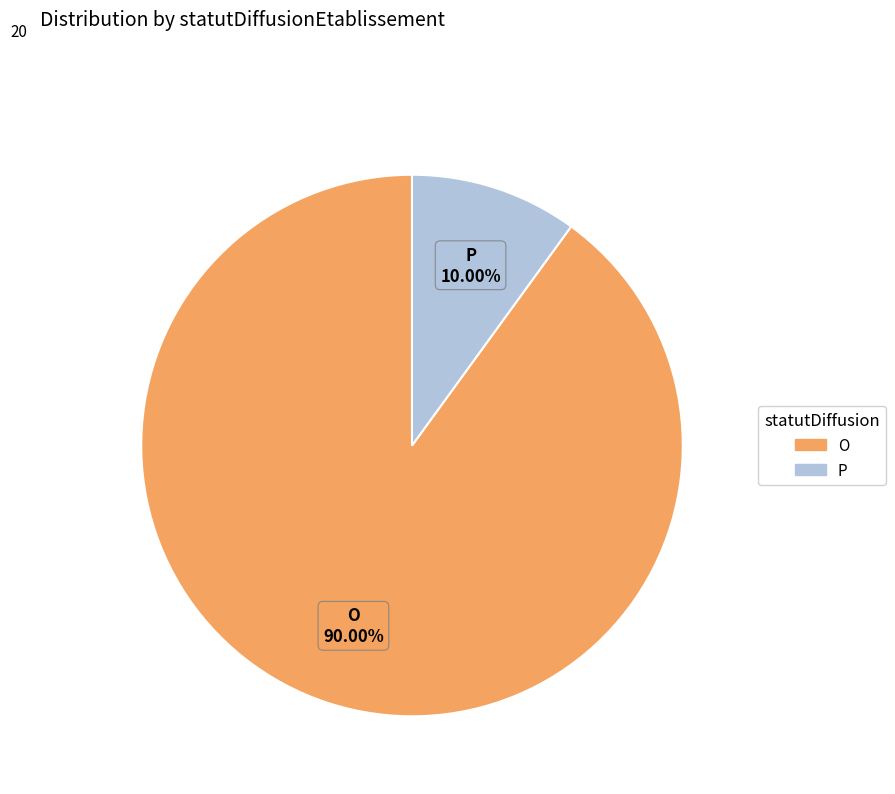

To the nearest percent, what is the combined percentage of P and O?

100%